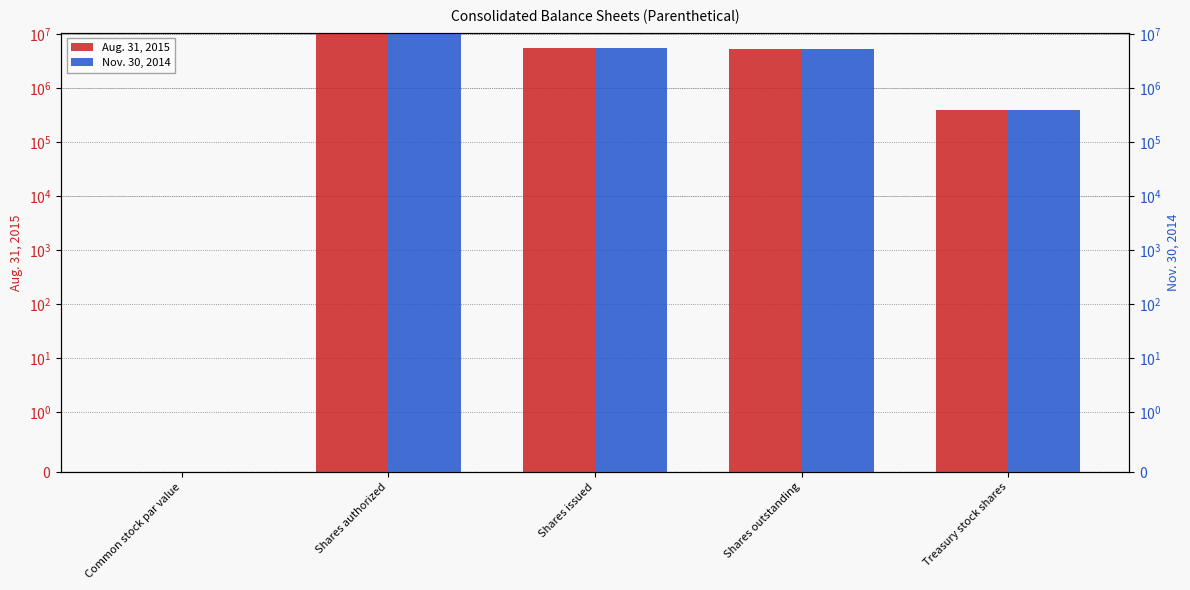

Which category has the lowest value in the Aug. 31, 2015 series?

Common stock par value